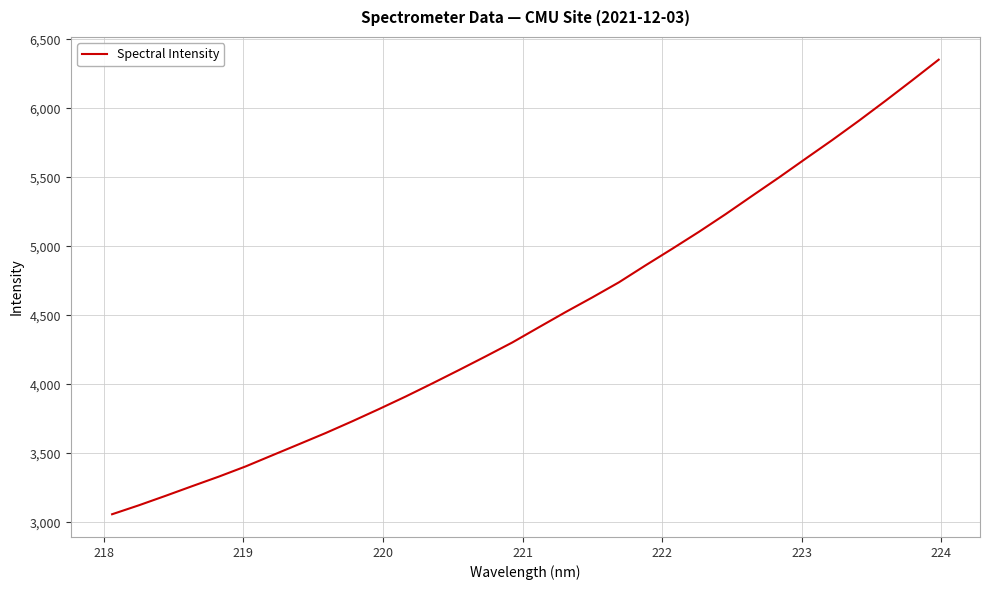

What is the smallest value displayed?

3057.4